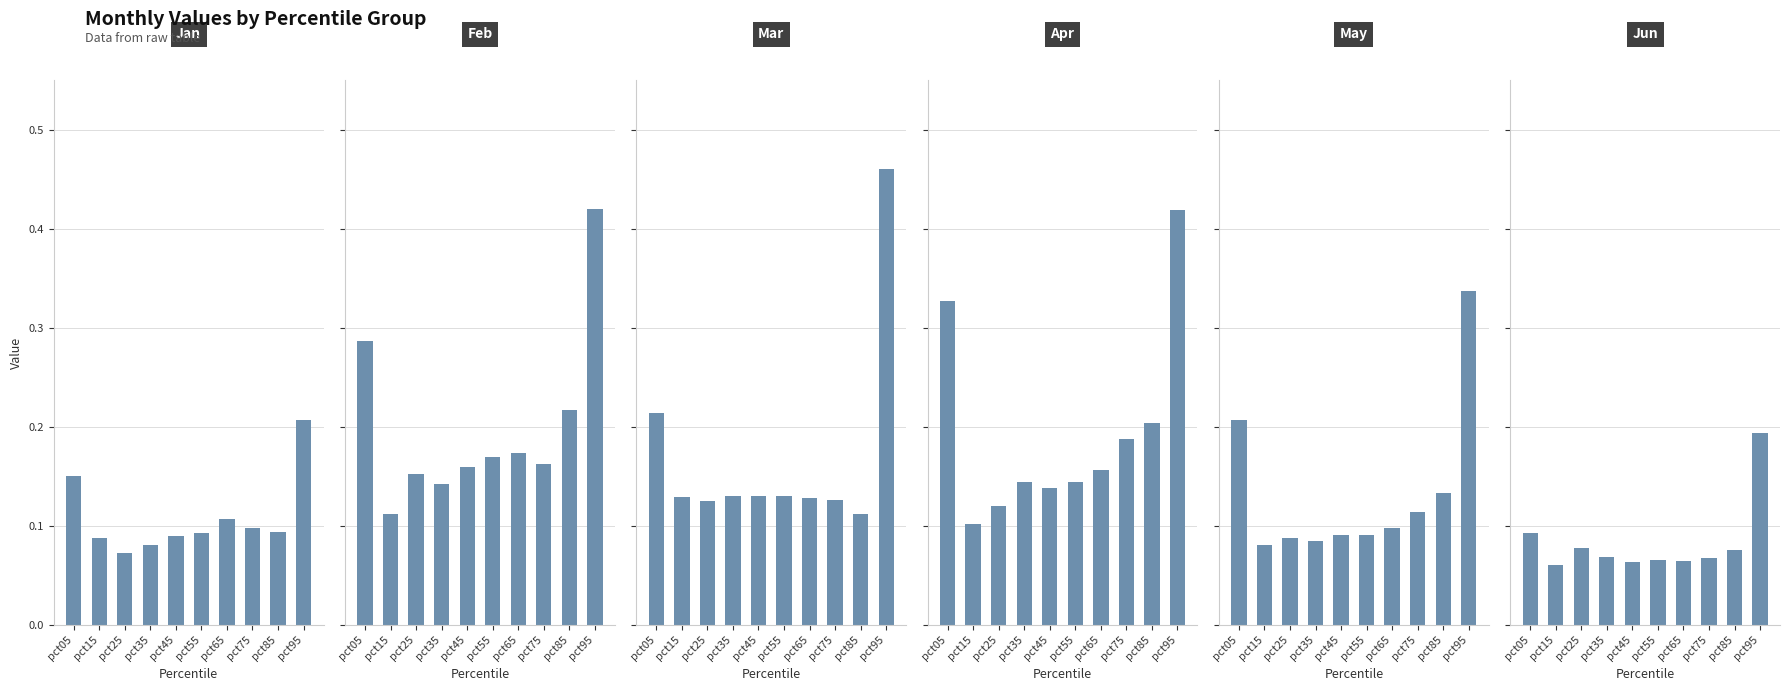

What is the difference between the highest and lowest values at pct55?

0.1